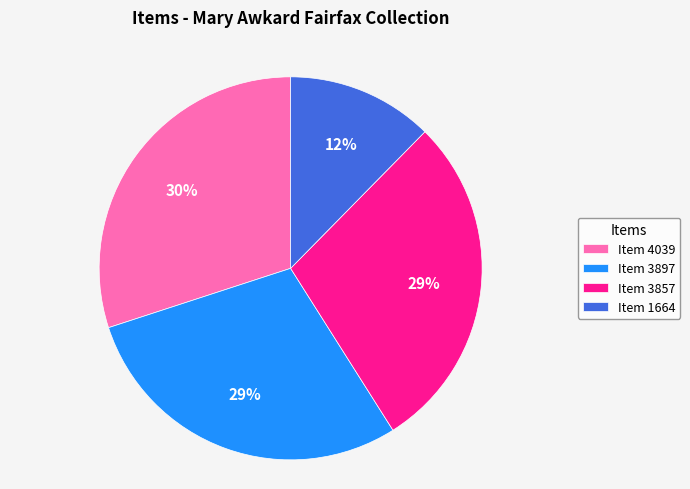

To the nearest percent, what is the average slice percentage?

25%